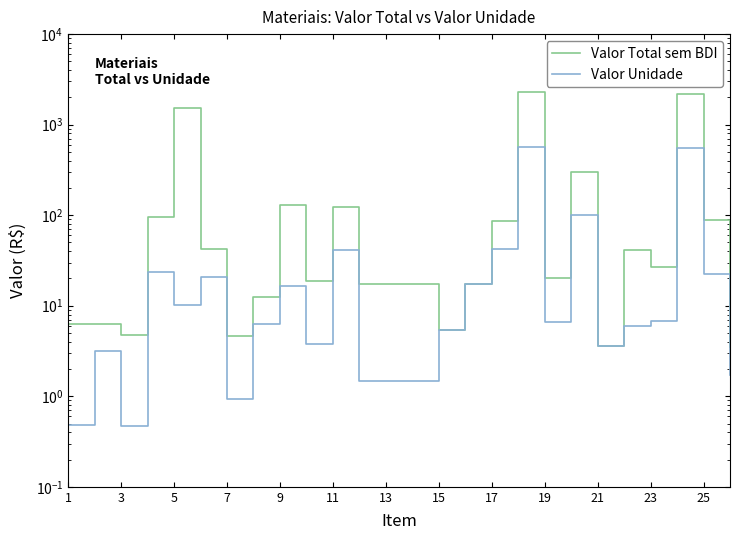

Between 13 and 17, which series saw the biggest shift?

Valor Total sem BDI